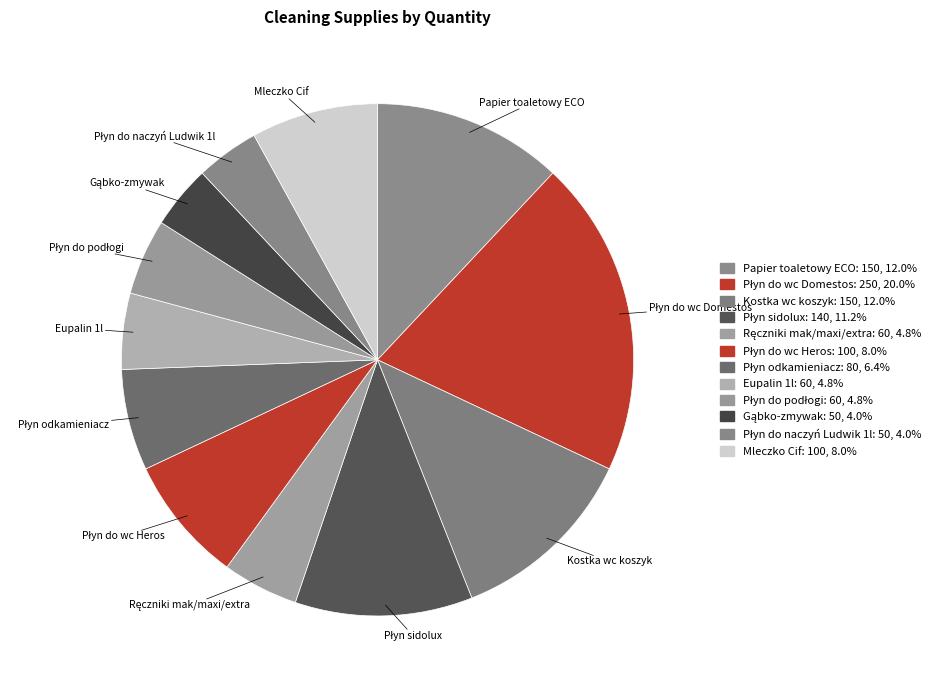

Rank the categories by value from lowest to highest.

Gąbko-zmywak, Płyn do naczyń Ludwik 1l, Ręczniki mak/maxi/extra, Eupalin 1l, Płyn do podłogi, Płyn odkamieniacz, Płyn do wc Heros, Mleczko Cif, Płyn sidolux, Papier toaletowy ECO, Kostka wc koszyk, Płyn do wc Domestos